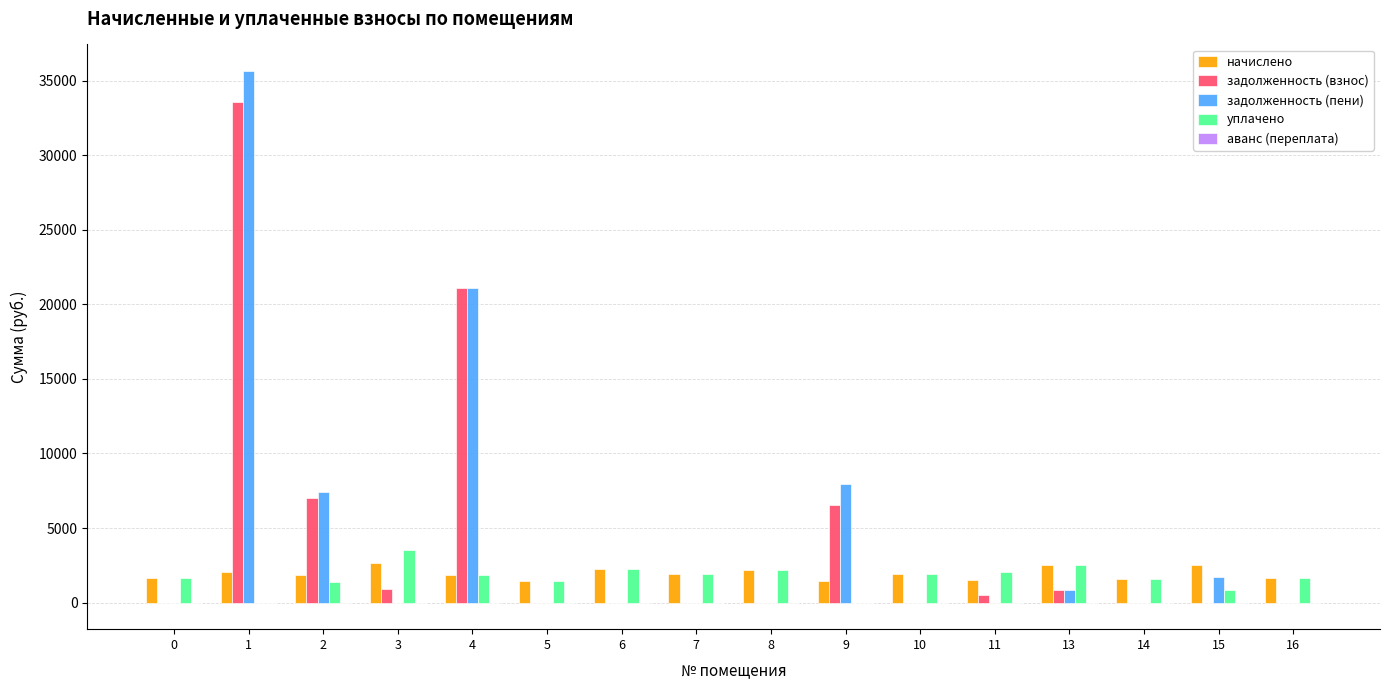

The value of задолженность (взнос) at 15 is 0.0. True or false?

True